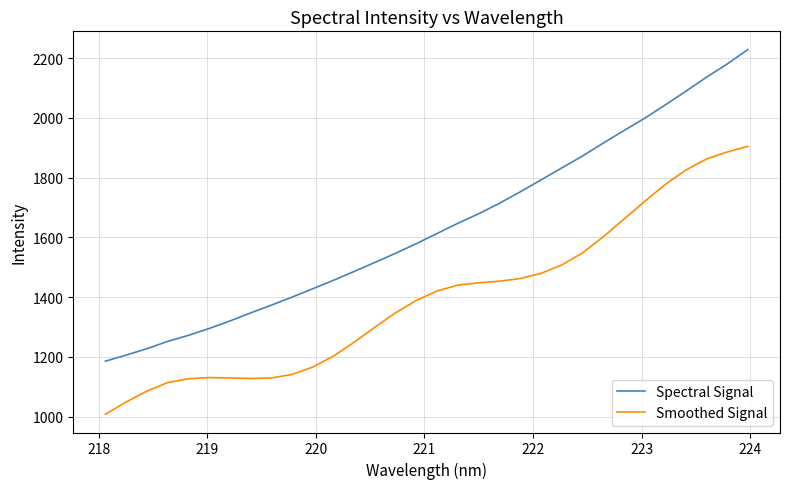

What is the maximum value for Smoothed Signal?

1904.6